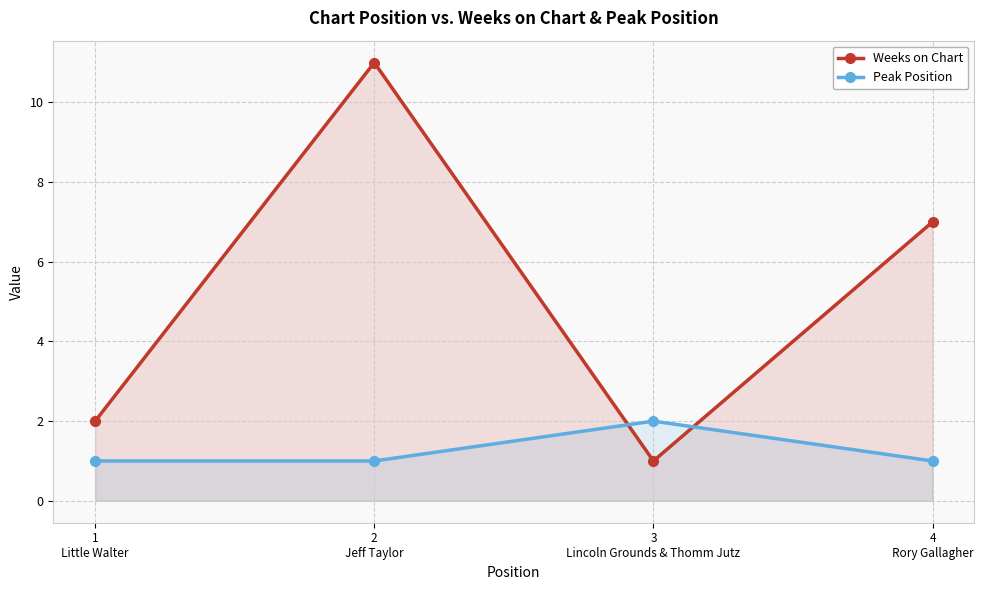

List the series in order of their overall mean, lowest first.

Peak Position, Weeks on Chart